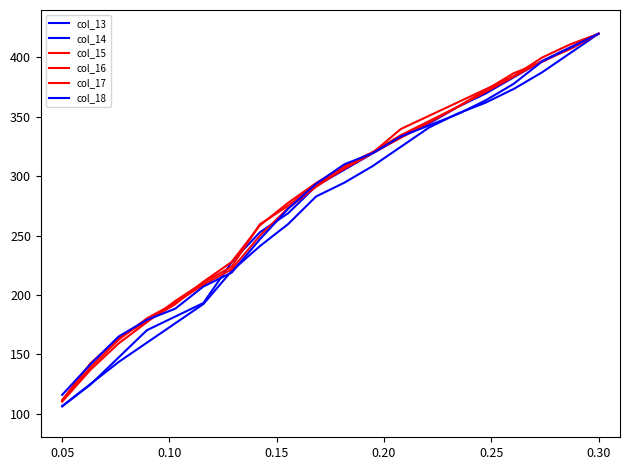

What is the maximum value shown in the chart?

420.0